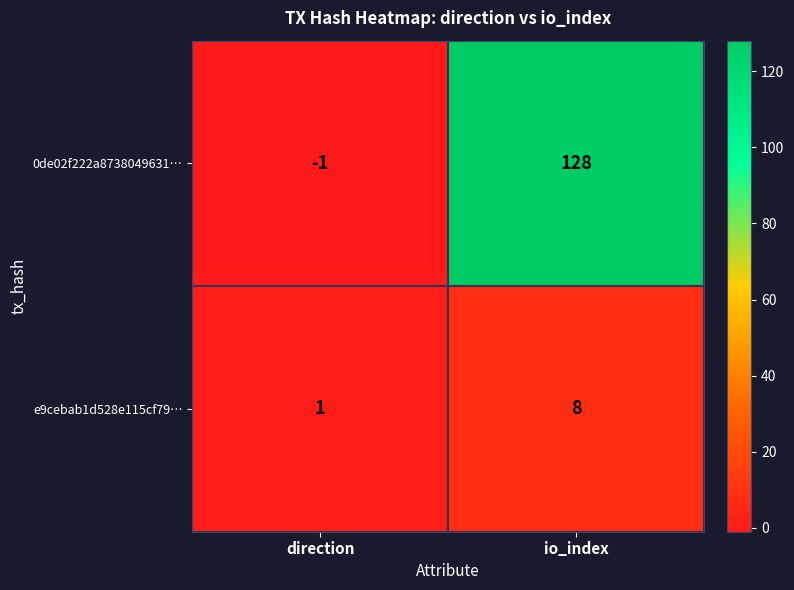

Reading left to right, what are all the values shown in this chart?

0de02f222a8738049631…: direction=-1	io_index=128
e9cebab1d528e115cf79…: direction=1	io_index=8